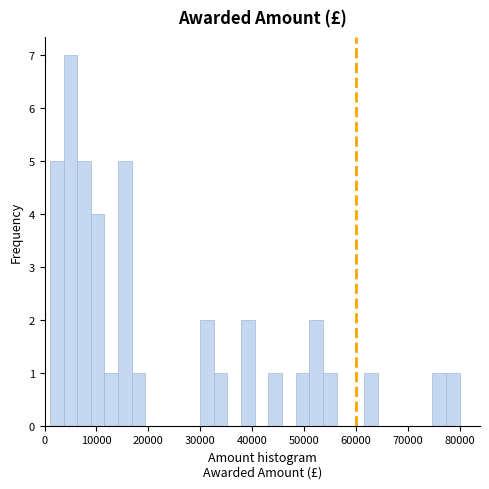

Around what value on the x-axis is the tallest bar? Give the approximate position of its centre, as read against the axis.

5000